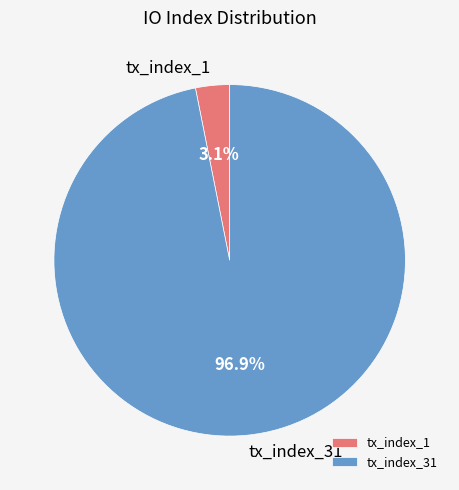

Between tx_index_1 and tx_index_31, which is larger?

tx_index_31